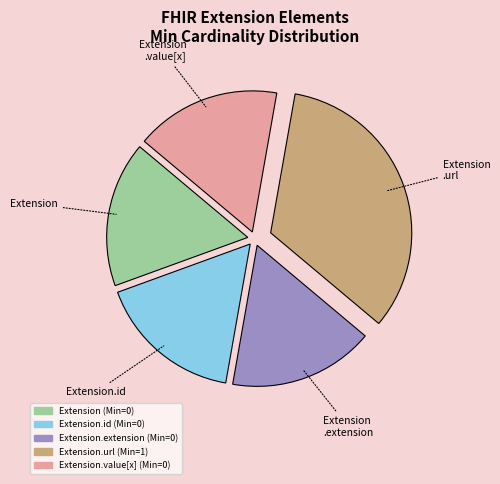

Is Extension .value[x] the majority of the pie?

No